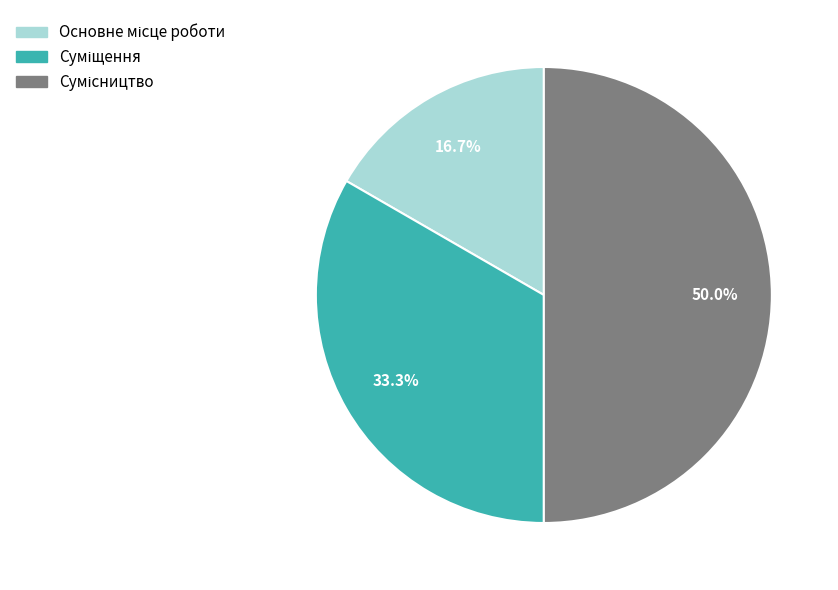

Is there any slice that represents more than half of the pie?

No